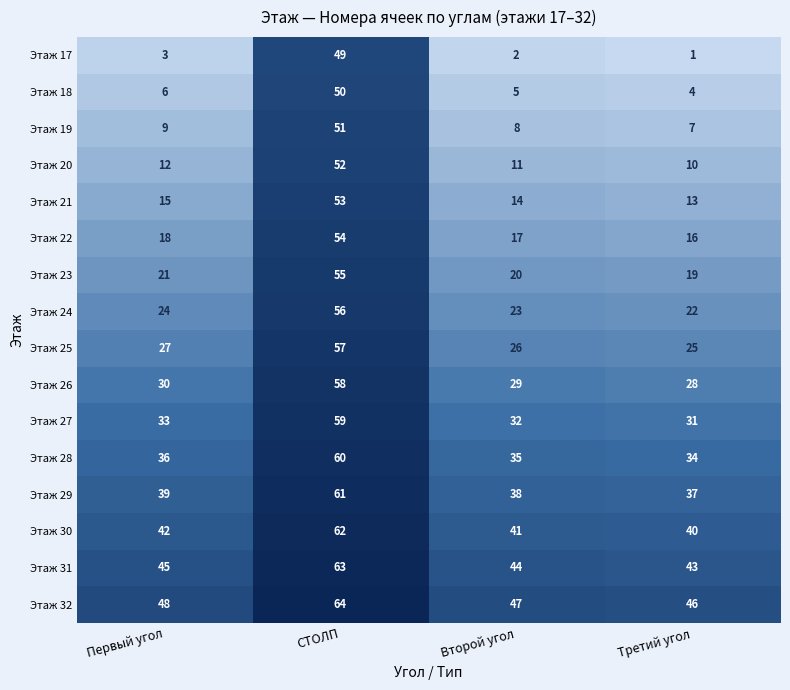

The value of Этаж 21 at Второй угол is 14. True or false?

True